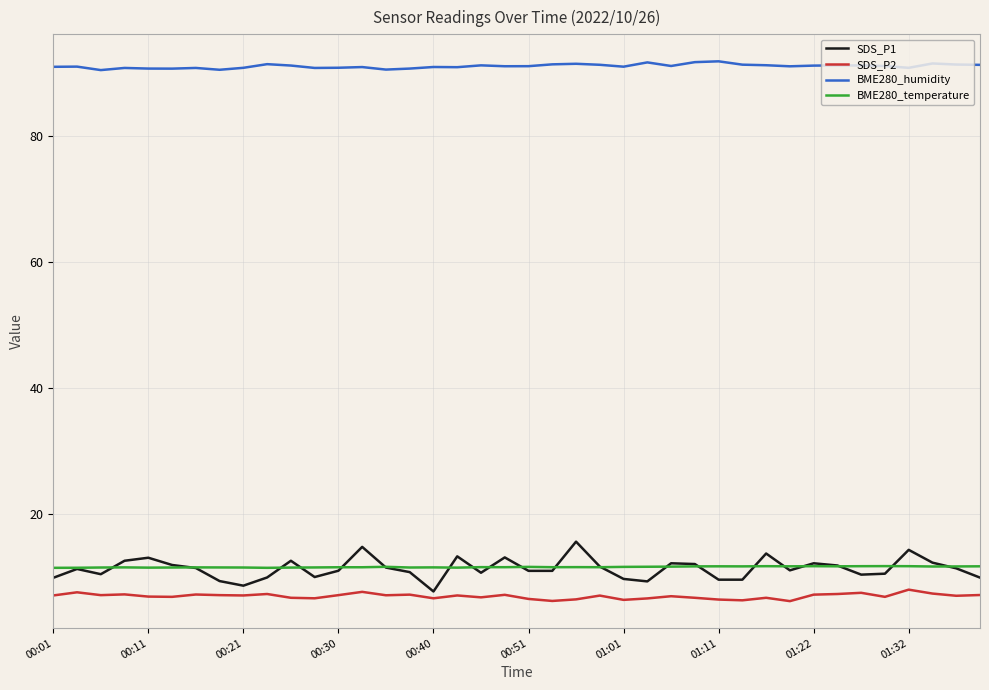

True or false: SDS_P2 and BME280_humidity cross at least once.

False